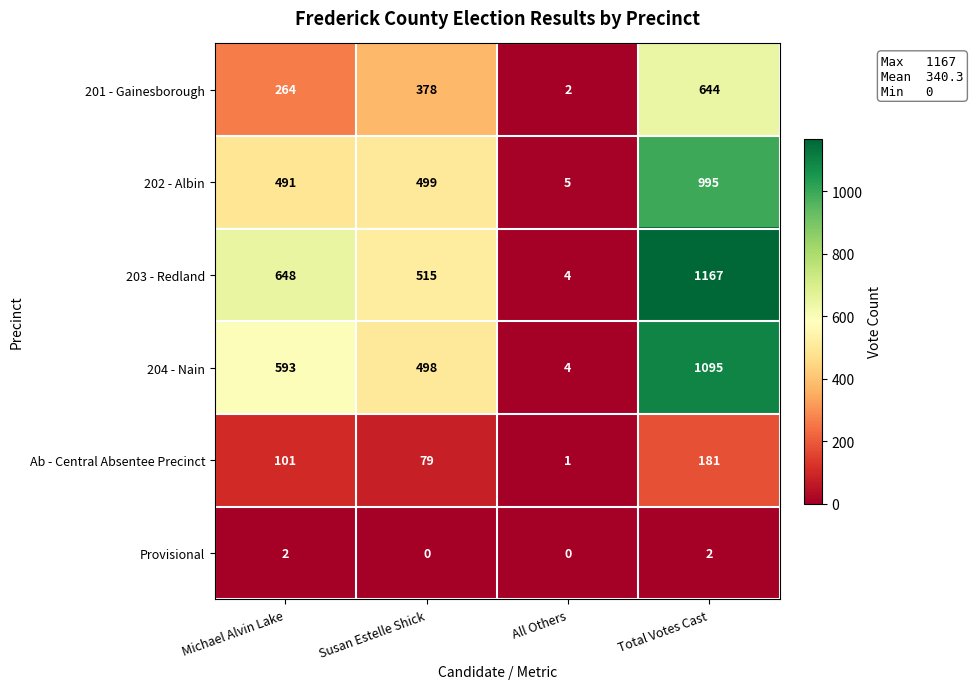

Reading left to right, transcribe all the data shown in this chart.

201 - Gainesborough: 264	378	2	644
202 - Albin: 491	499	5	995
203 - Redland: 648	515	4	1167
204 - Nain: 593	498	4	1095
Ab - Central Absentee Precinct: 101	79	1	181
Provisional: 2	0	0	2